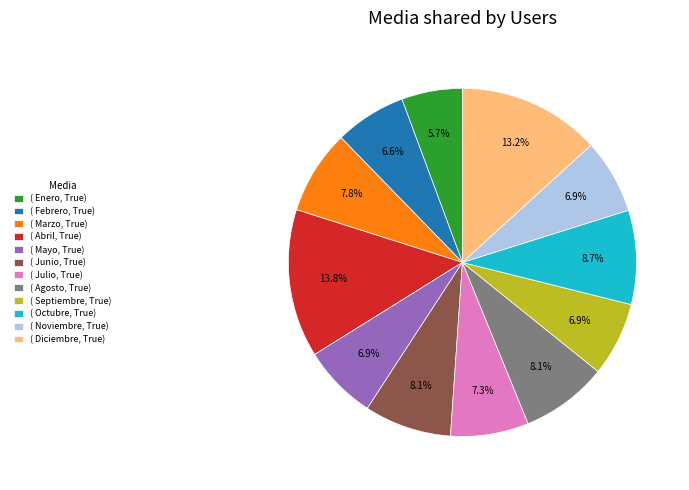

To the nearest percent, what is the average slice percentage?

8%